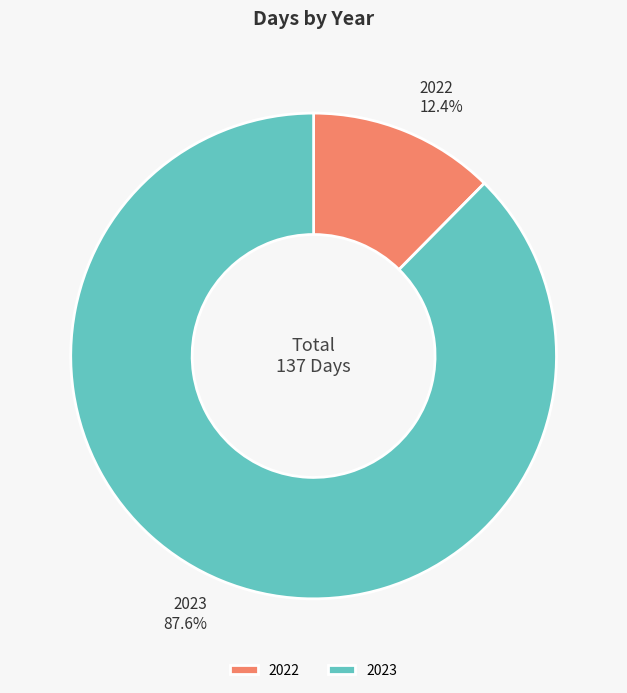

The 2023 slice represents 99% of the pie. True or false?

False